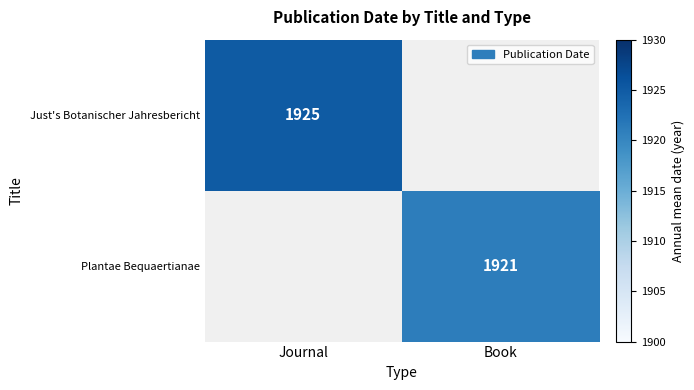

What is the total value across all series at Book?

1921